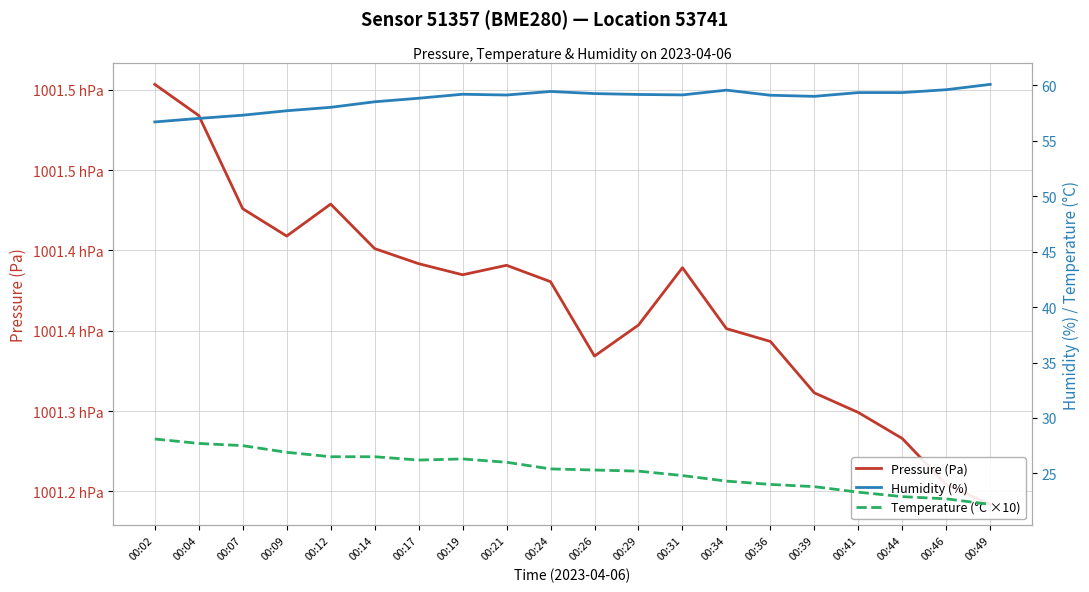

The value of Pressure (Pa) at 00:02 is 169655.2. True or false?

False